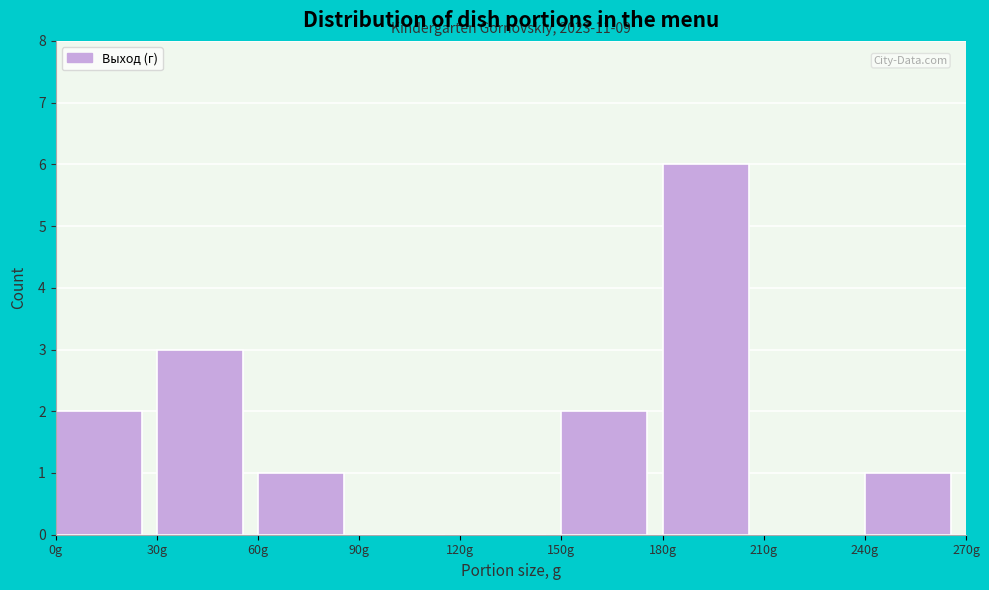

Over which range of the x-axis is the bar tallest?

180 to 210